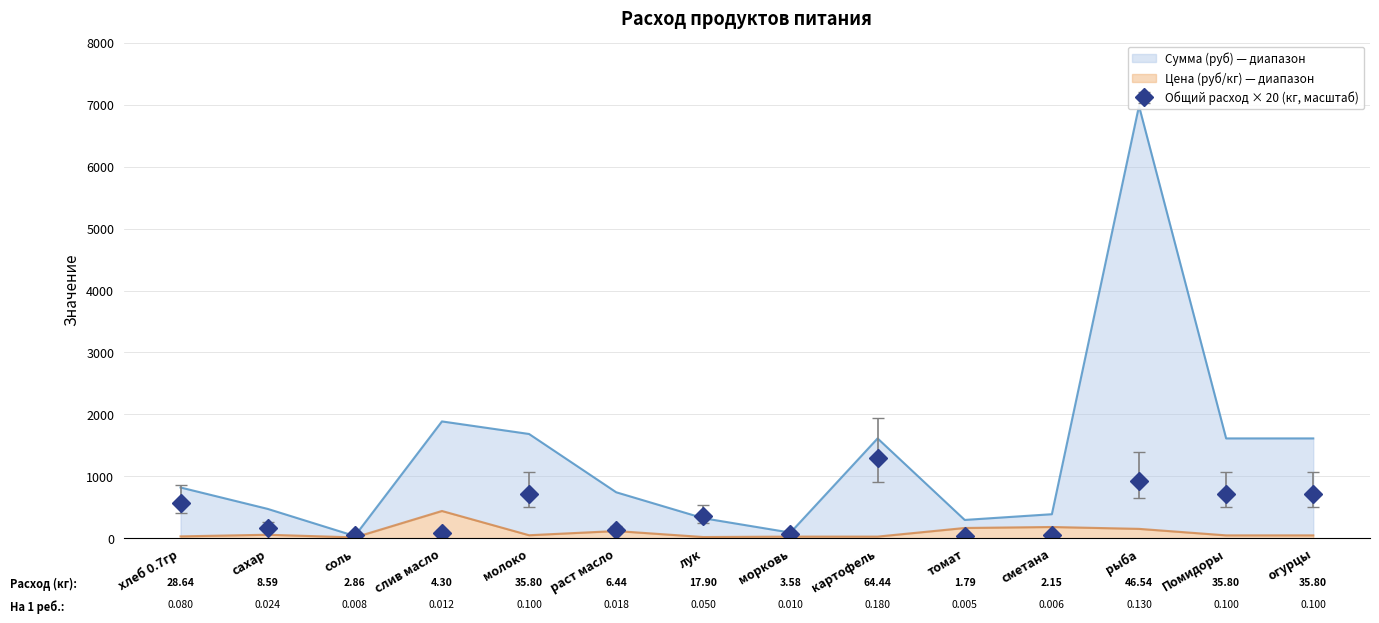

Reading left to right, list all the values displayed in this chart.

Сумма (руб): 818.2	472.6	34.4	1885.5	1682.6	741.1	322.2	89.5	1611.0	294.1	386.6	6981.0	1611.0	1611.0
Цена (руб/кг): 28.6	55.0	12.0	438.9	47.0	115.0	18.0	25.0	25.0	164.3	180.0	150.0	45.0	45.0
Общий расход (кг): 401.0	120.3	40.1	60.1	501.2	90.2	250.6	50.1	902.2	25.1	30.1	651.6	501.2	501.2
Расход на 1 ребёнка (кг): 572.8	171.8	57.3	85.9	716.0	128.9	358.0	71.6	1288.8	35.8	43.0	930.8	716.0	716.0